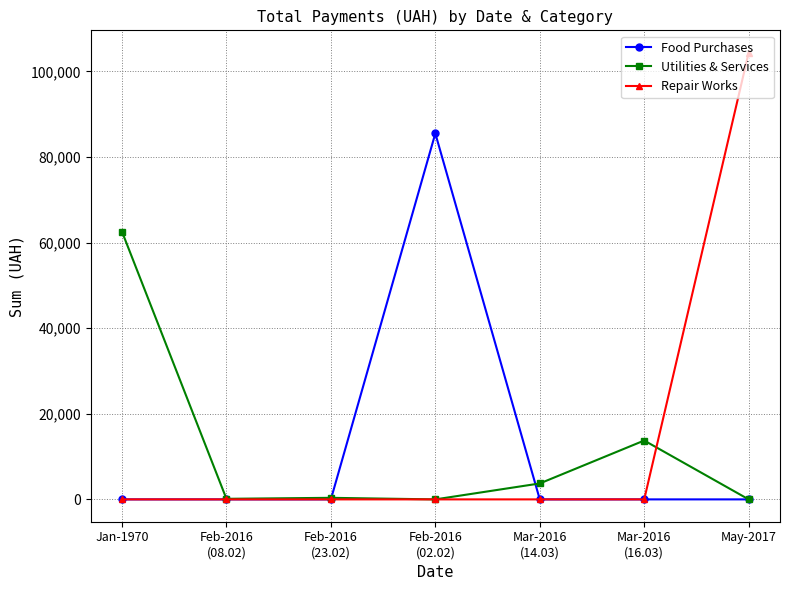

What position from the right is Jan-1970?

7